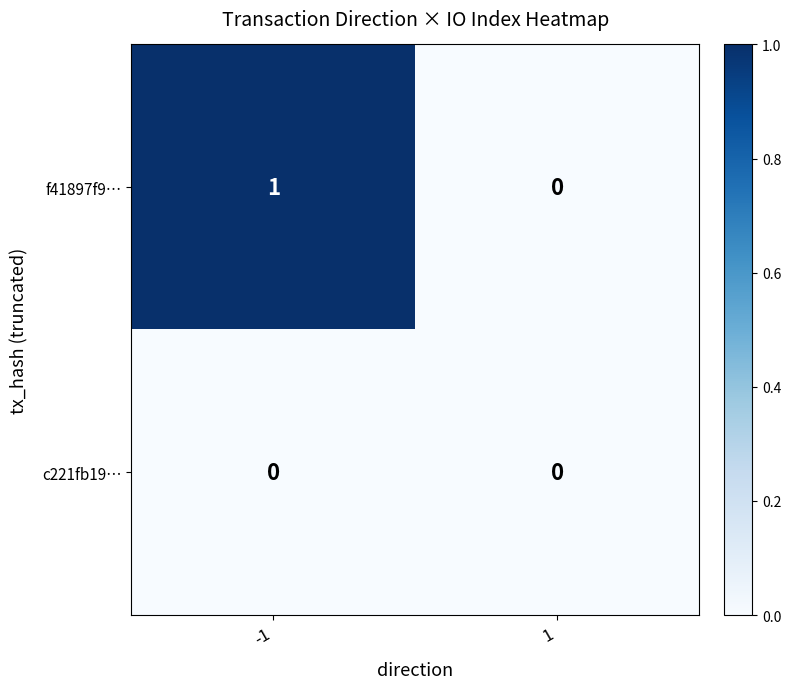

True or false: c221fb19… has a value of 0 at 1.

True